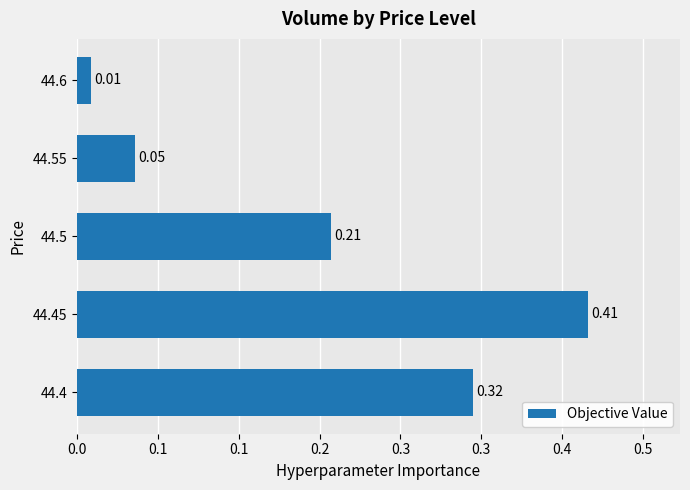

Are the bars horizontal?

Yes